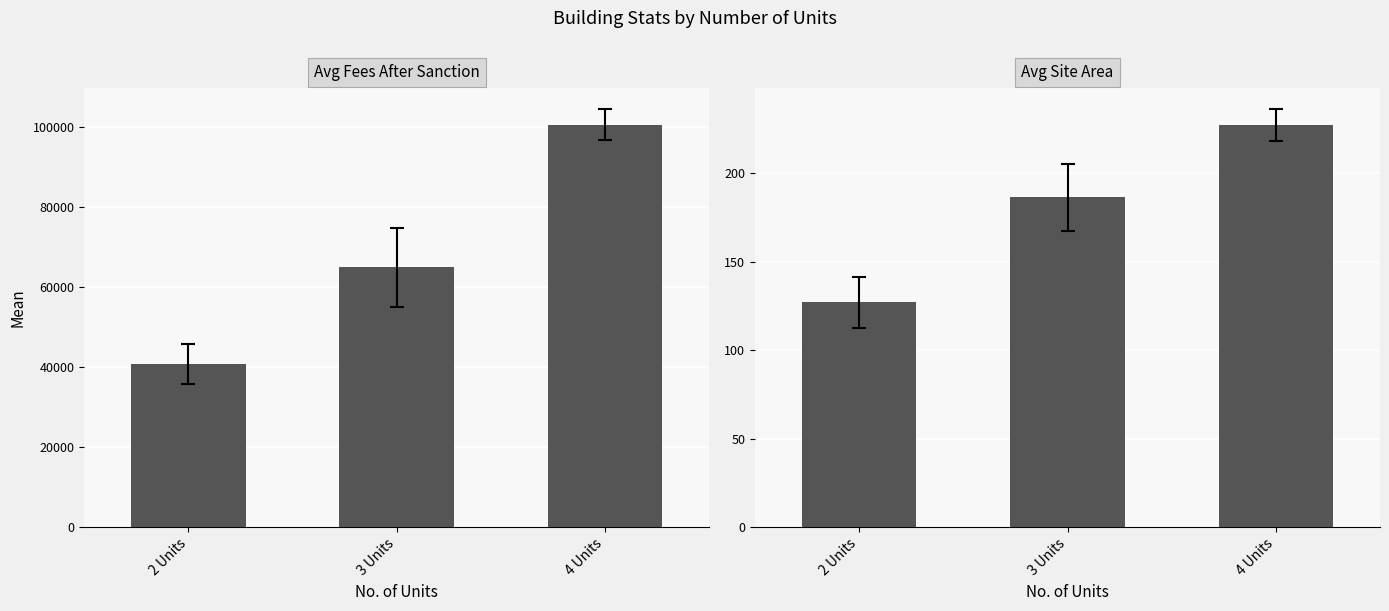

At 3 Units, list the series in order from largest to smallest.

Avg Fees After Sanction, Avg Site Area